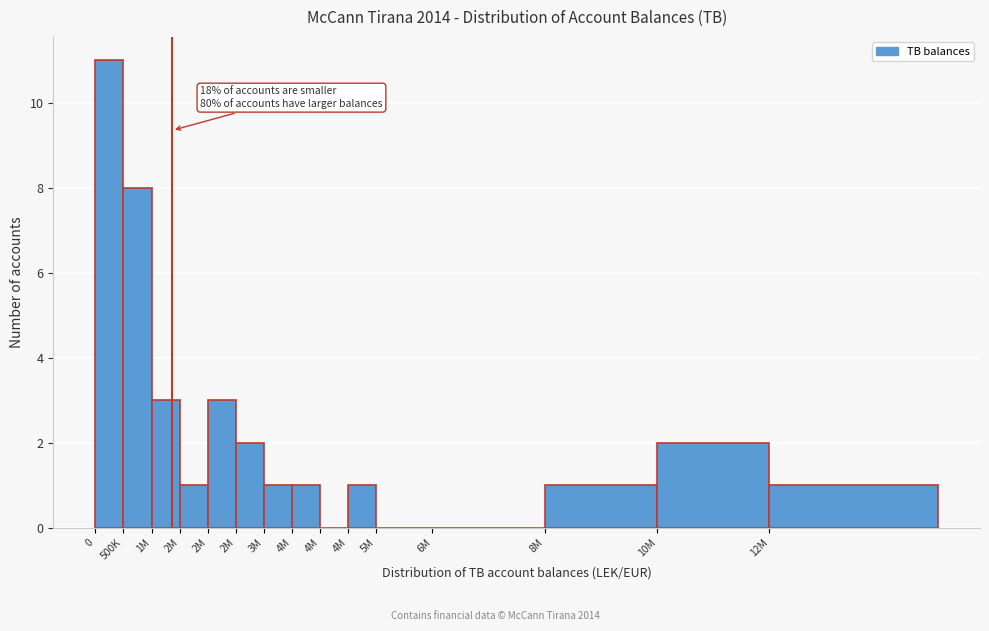

Count the number of data series in this chart.

1